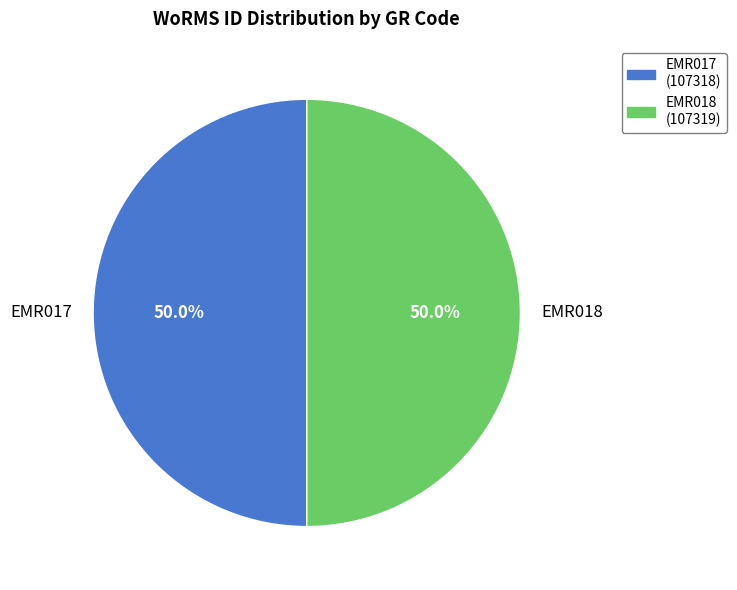

Is the sum of EMR017 and EMR018 greater than half?

Yes